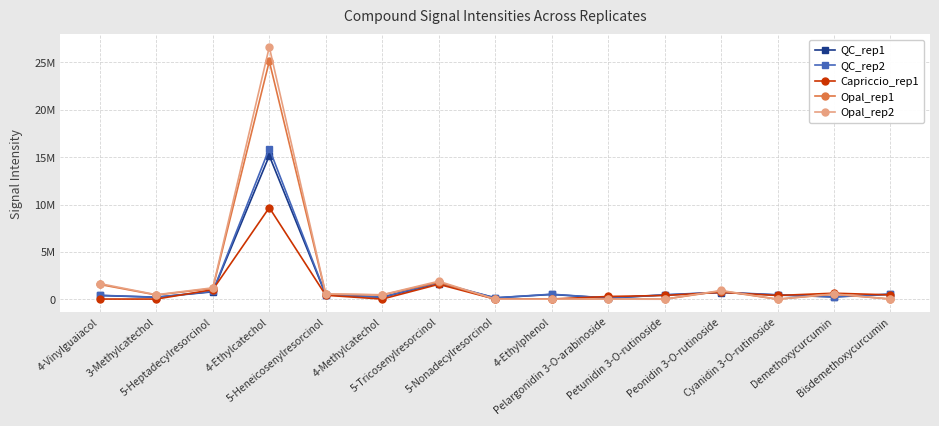

What is the approximate value of QC_rep2 at 5-Heptadecylresorcinol?

820828.8